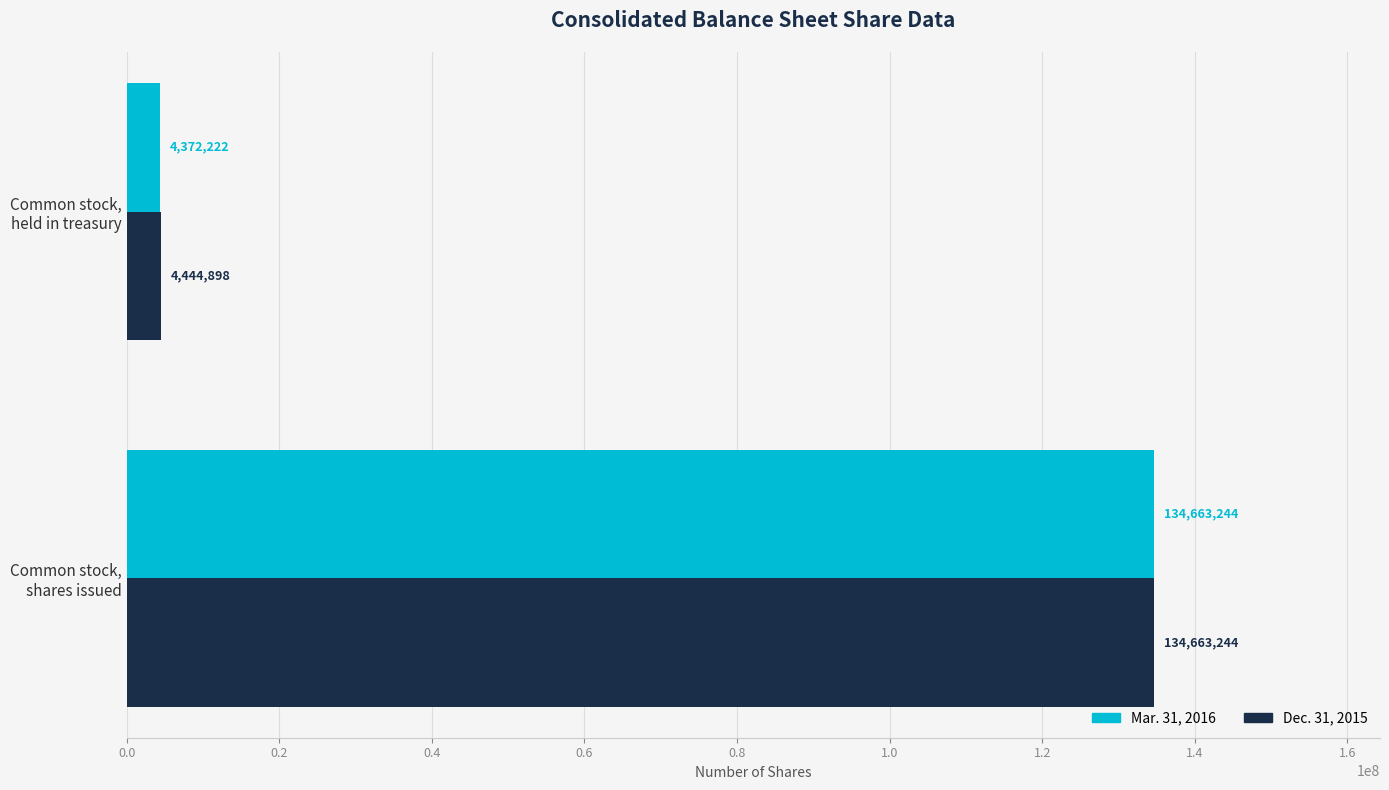

At how many categories does at least one series exceed 8416052?

1